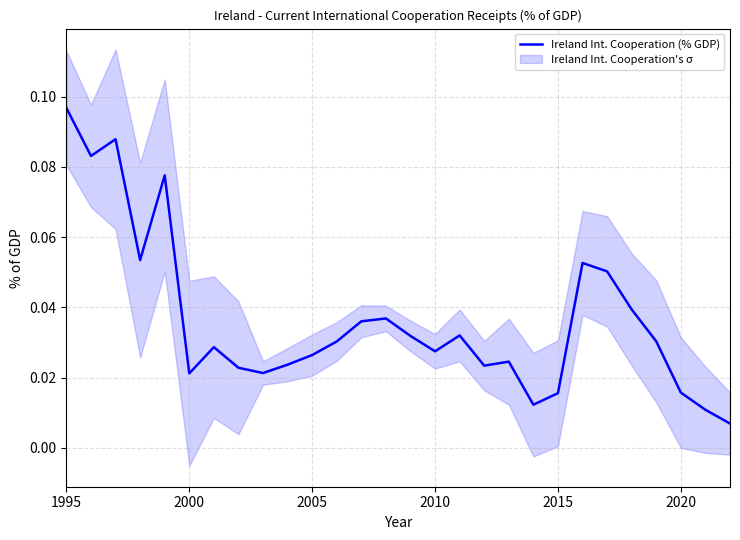

At which label does Ireland Int. Cooperation (% GDP) reach its peak?

1995